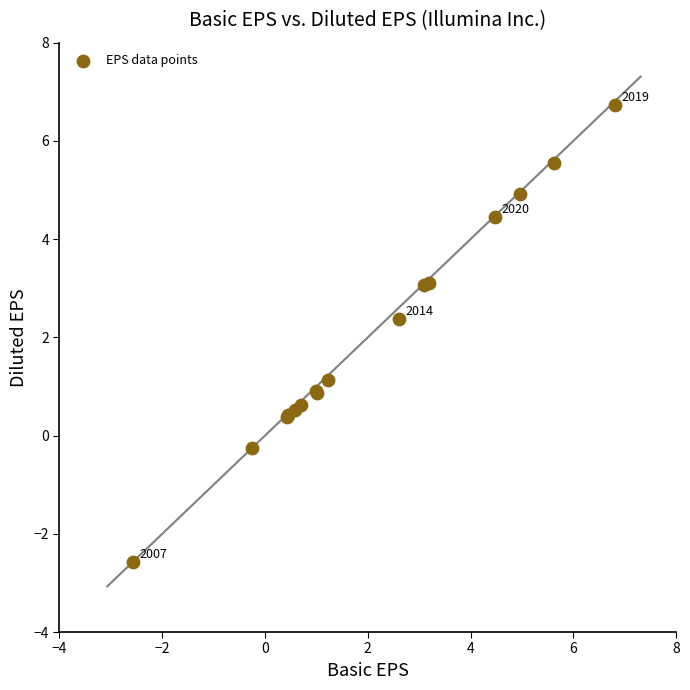

What Y value in the scatter plot is closest to 2?

2.4